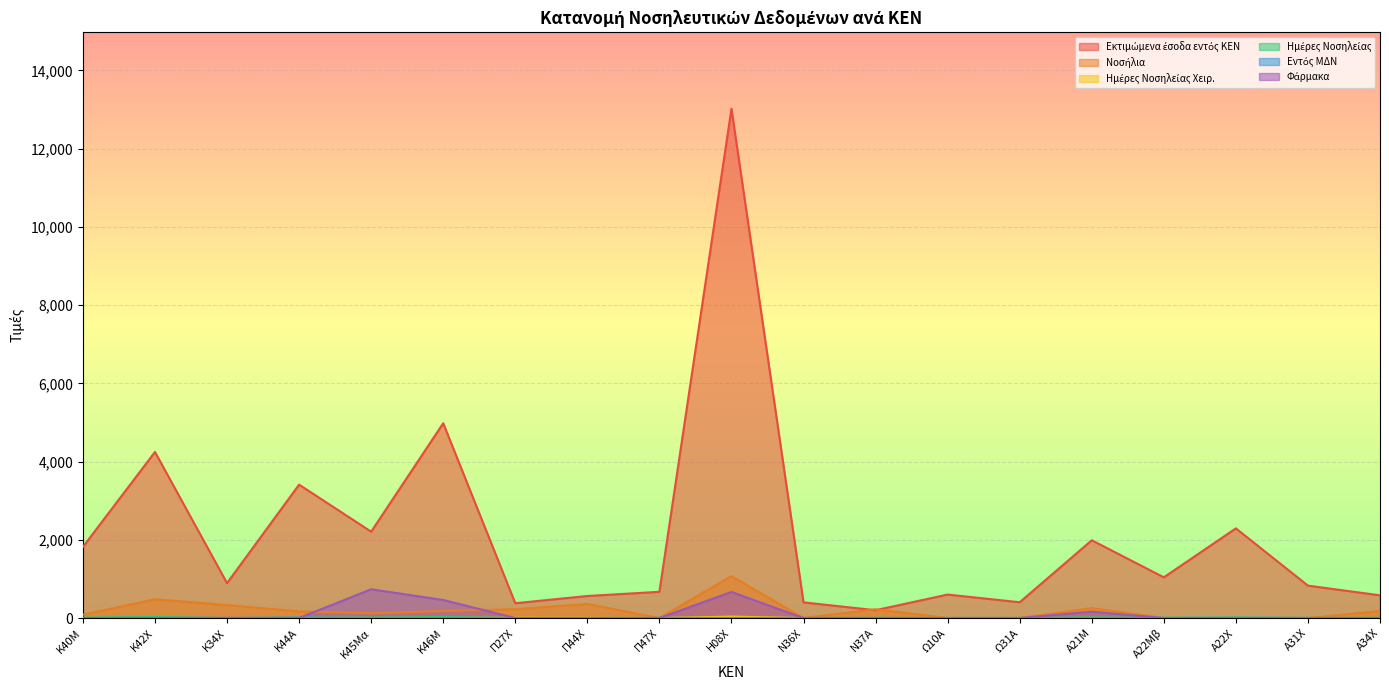

Which series ends up on top after the final intersection of Φάρμακα and Εντός ΜΔΝ?

Εντός ΜΔΝ